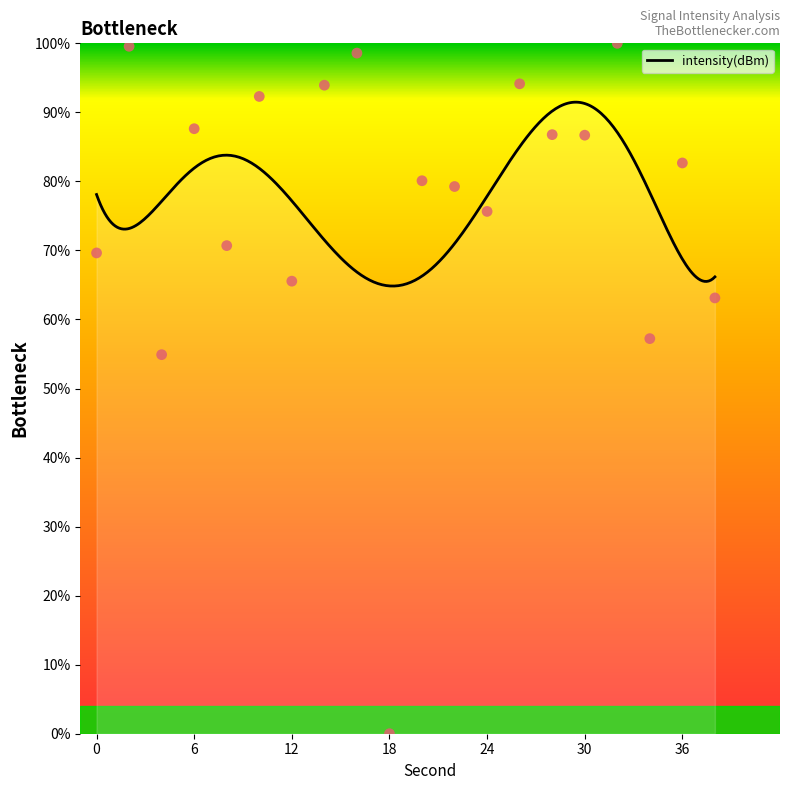

Between 6 and 24, which is larger?

6